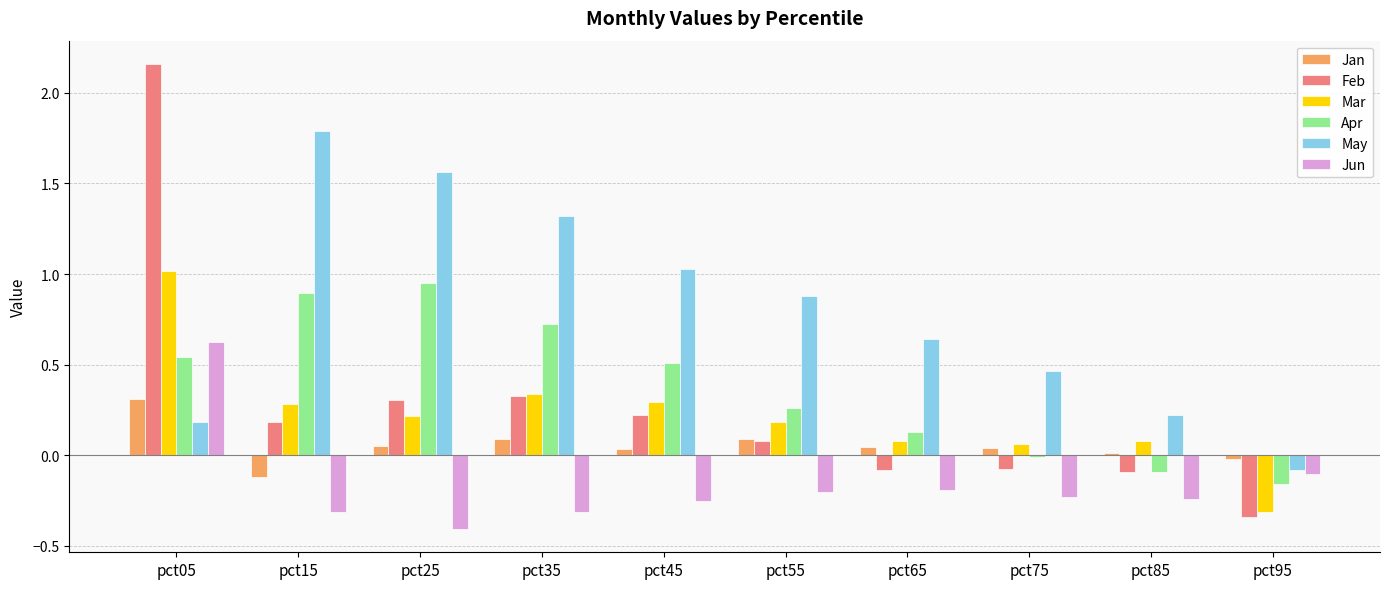

At which label does Feb reach its minimum?

pct95